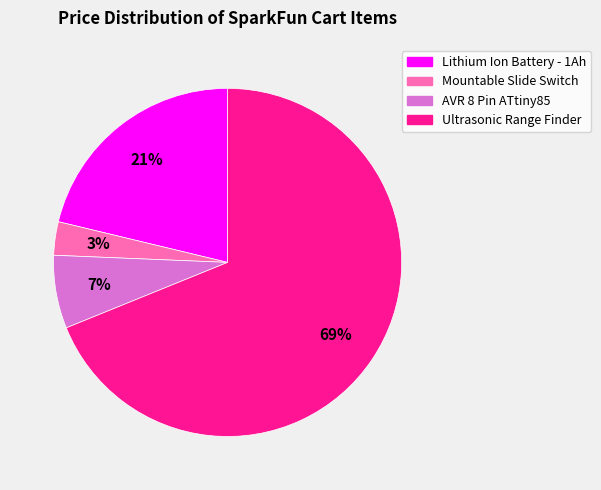

To the nearest percent, what is the difference between the largest and smallest slice percentages?

66%